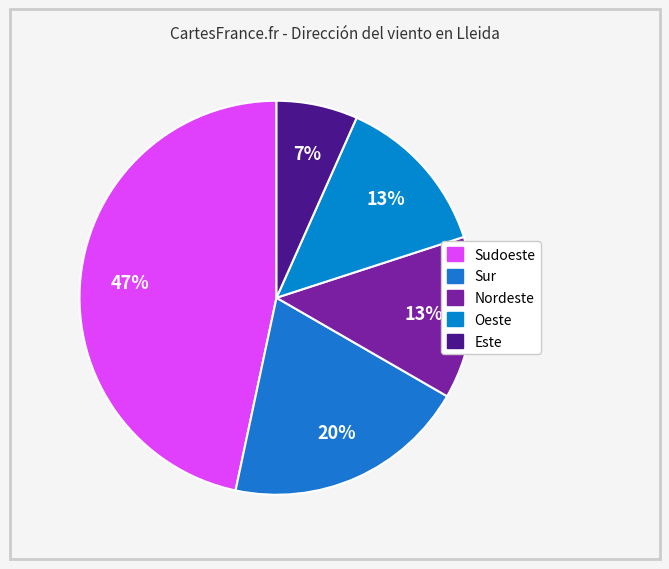

What is the smallest slice in the pie chart?

Este